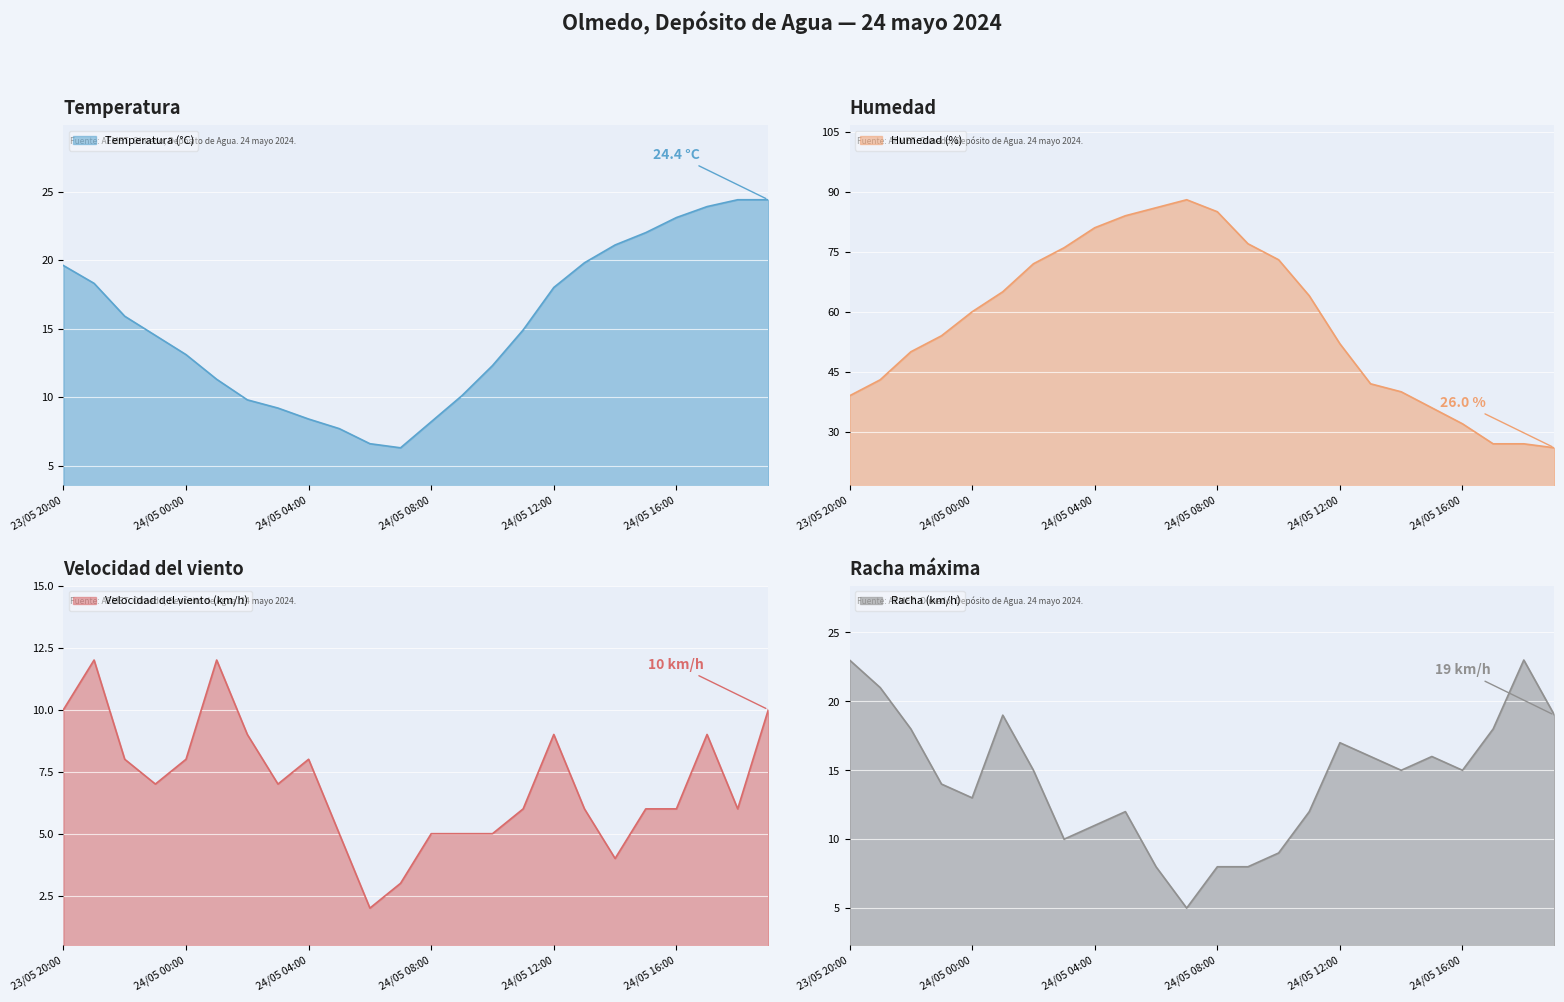

At which label does Velocidad del viento (km/h) first exceed 7?

23/05 20:00